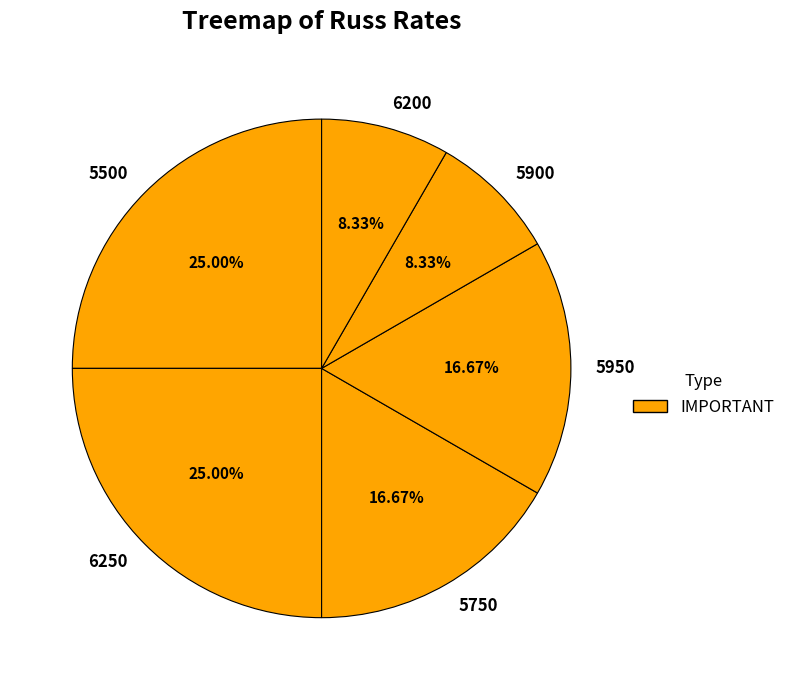

Combined, do 6200 and 5500 account for over 50%?

No